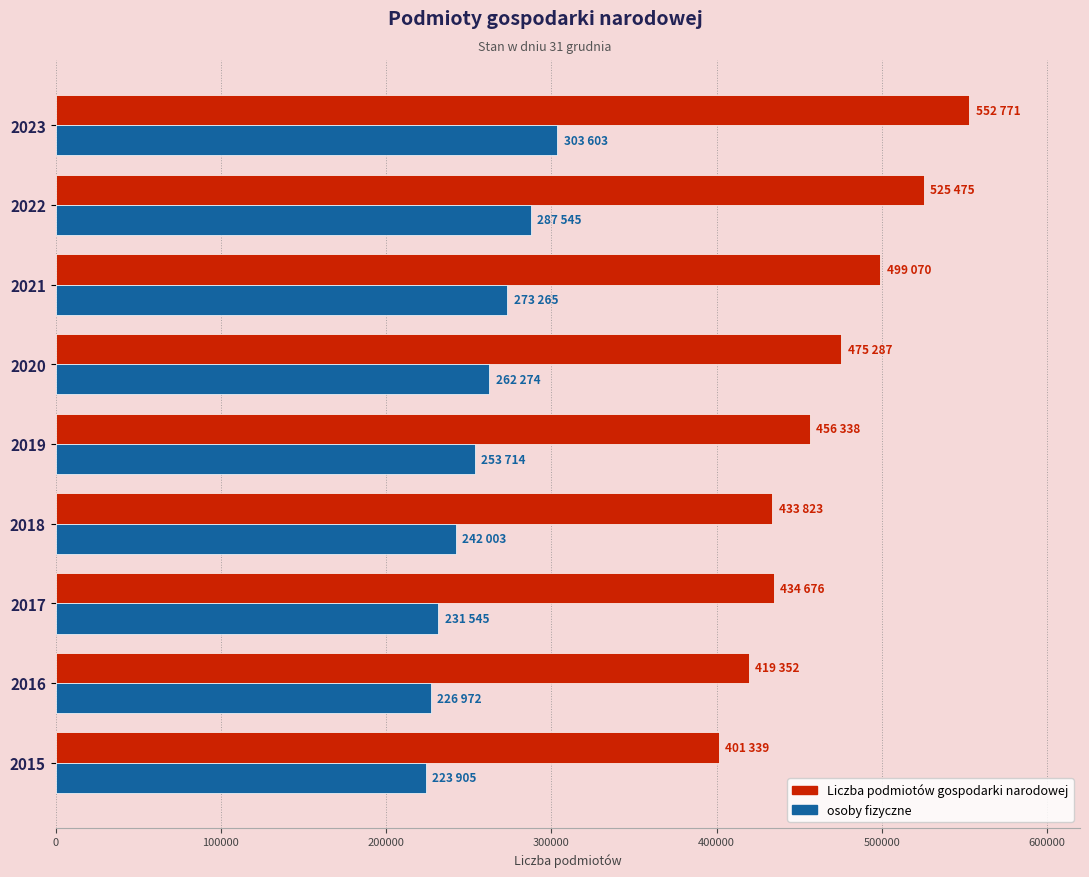

How many values in the osoby fizyczne series are below 253714?

4